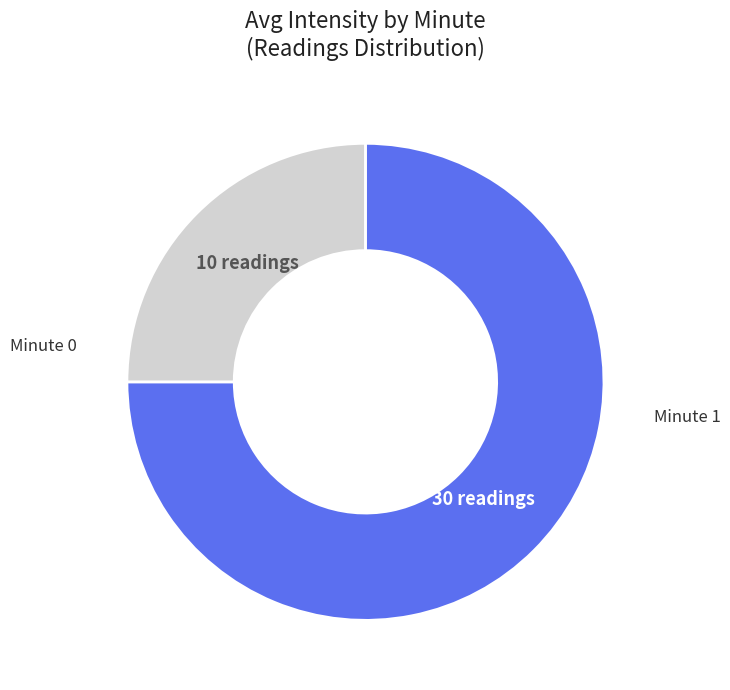

How many slices are in this pie chart?

2